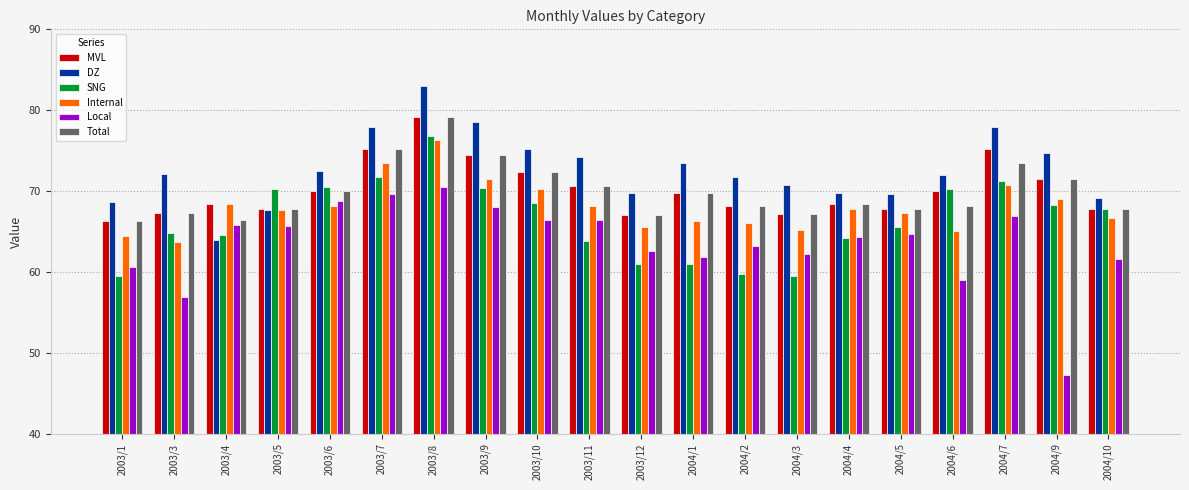

How many values in the MVL series exceed 69?

10